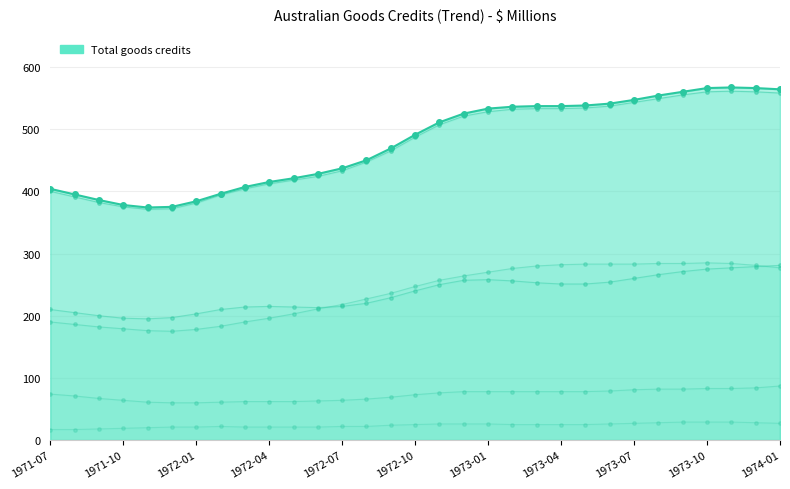

True or false: General merchandise has a value of 756 at 11.

False